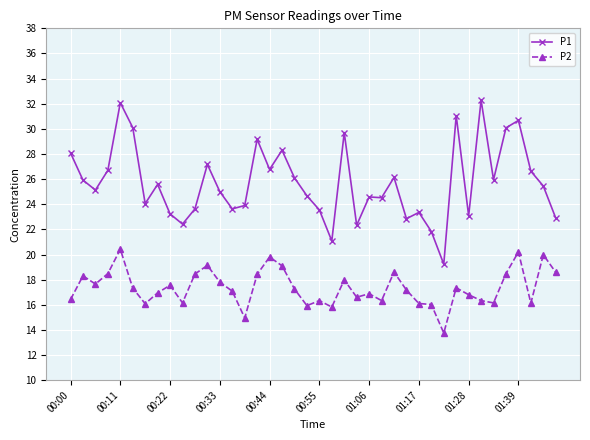

What is the value of the P1 point at the 33rd from the left?

23.1